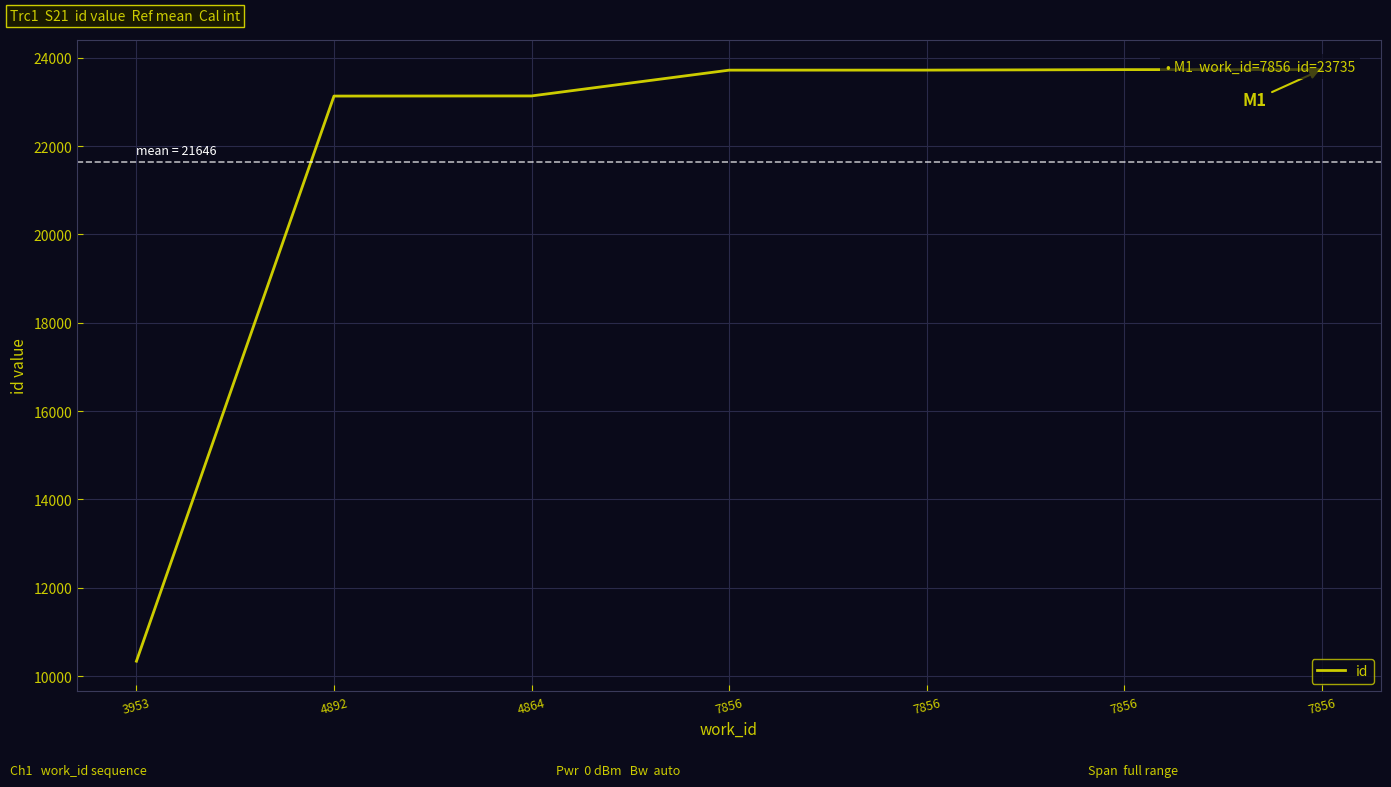

List the labels in order of value, largest first.

7856, 7856, 7856, 7856, 4864, 4892, 3953